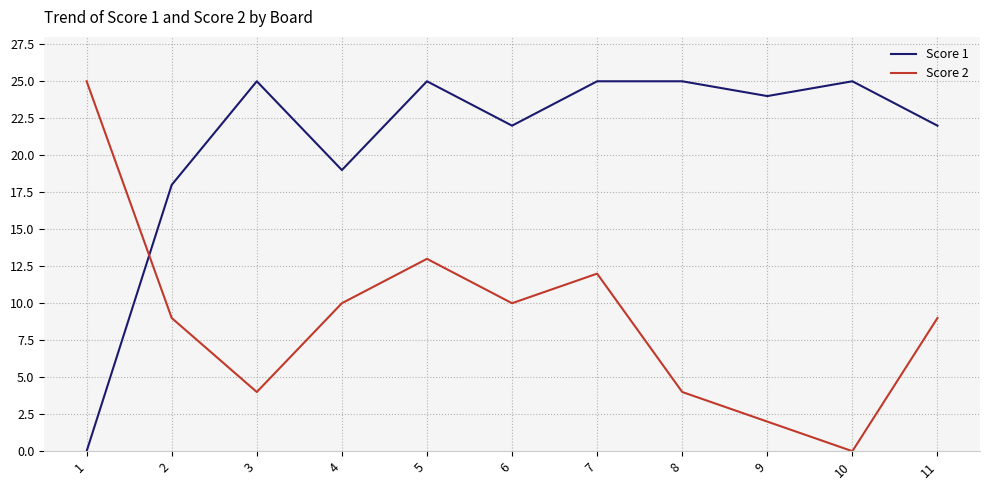

At which label is Score 1 closest to 12?

2